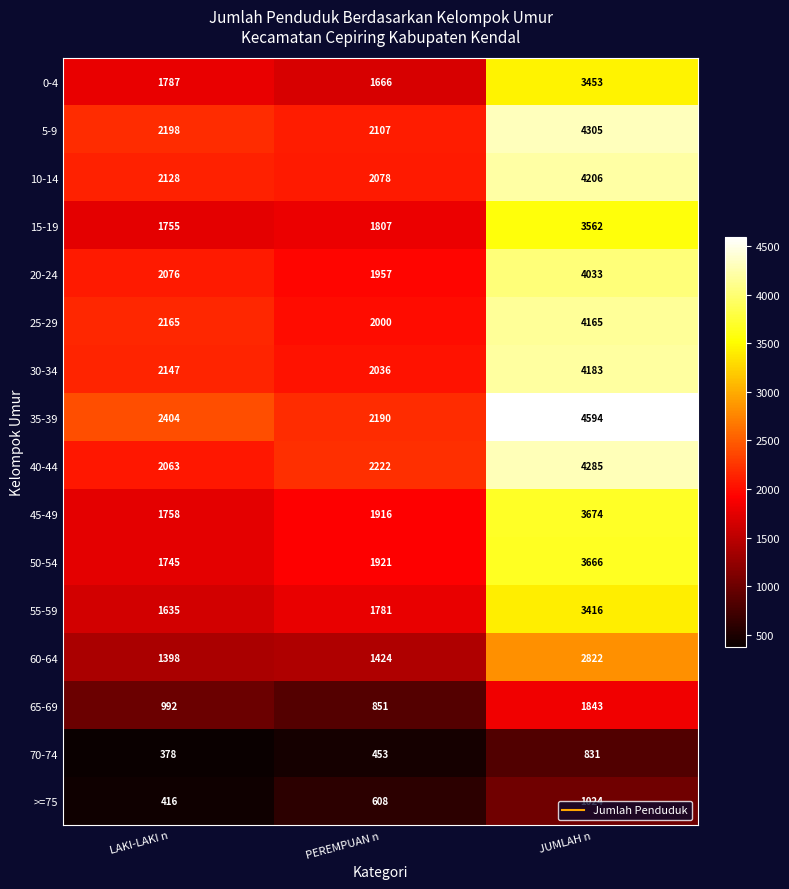

True or false: 60-64 has a value of 2175 at LAKI-LAKI n.

False